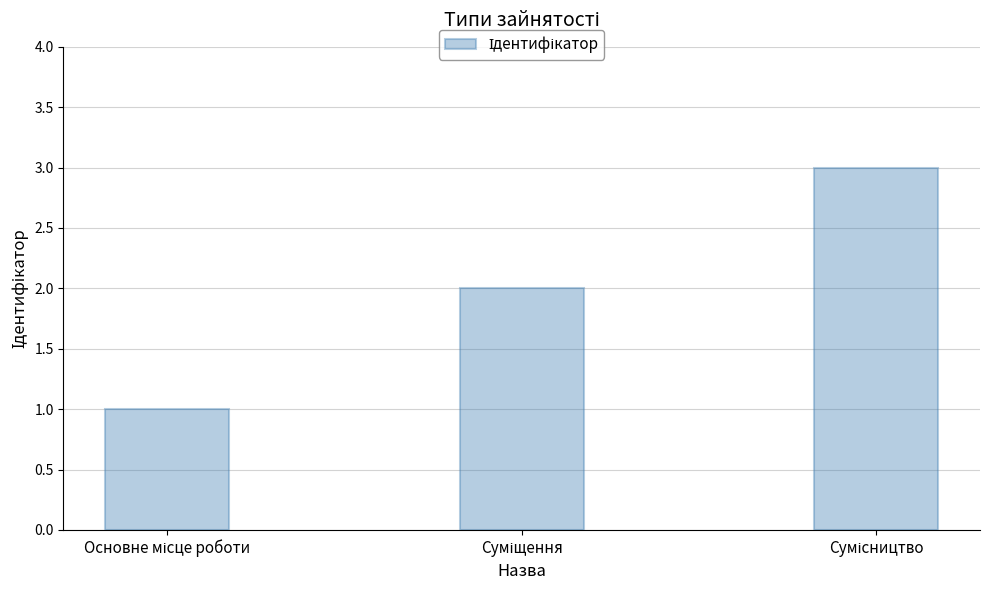

Are the bars grouped side by side (vs. stacked)?

No